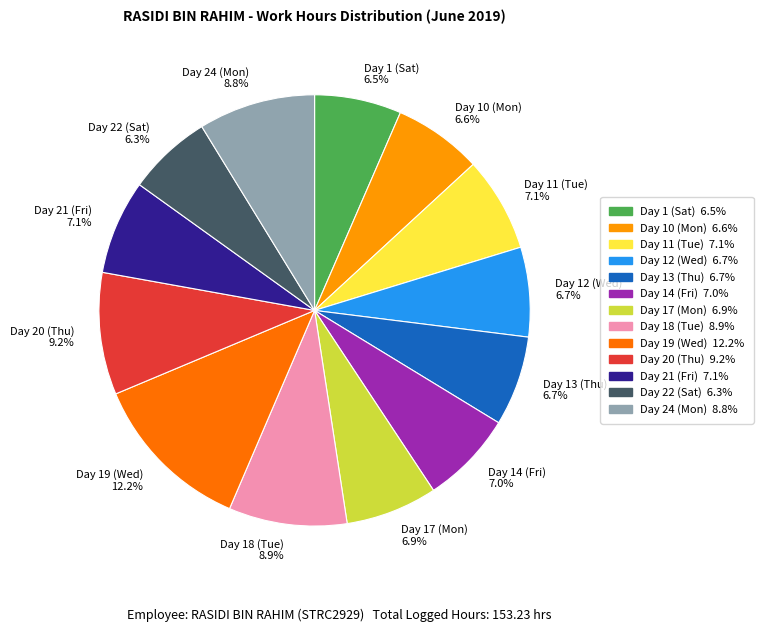

Does Day 10 (Mon) represent more than half of the total?

No